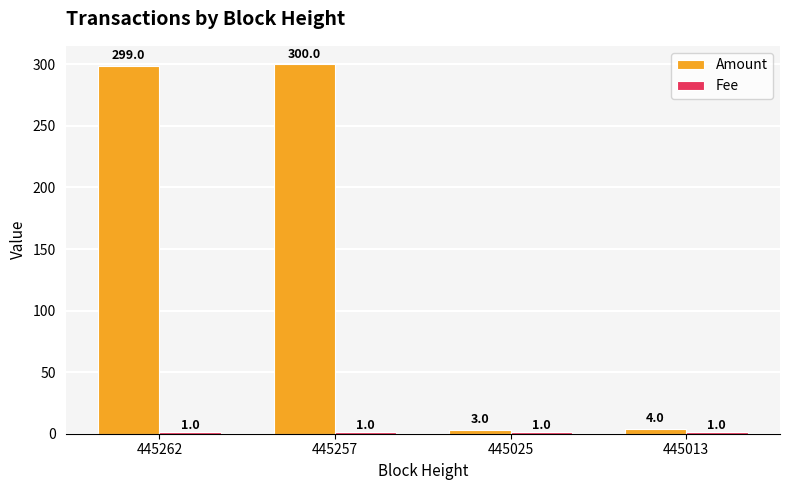

What is the greatest value displayed?

300